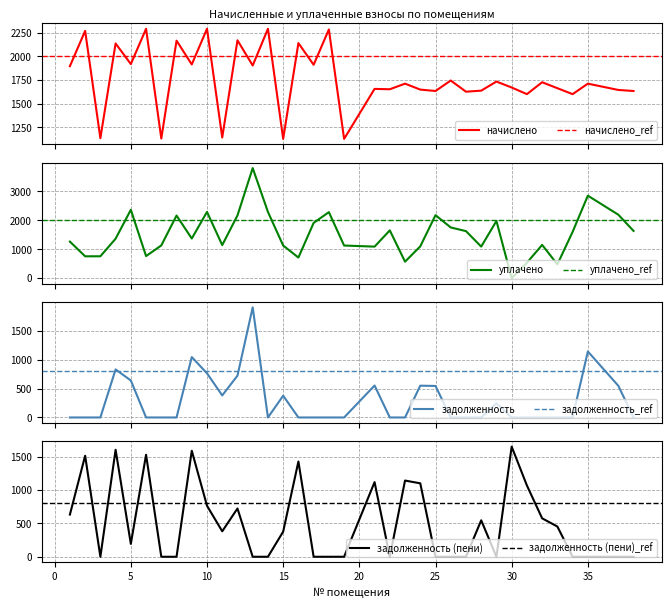

True or false: задолженность and начислено cross at least once.

False